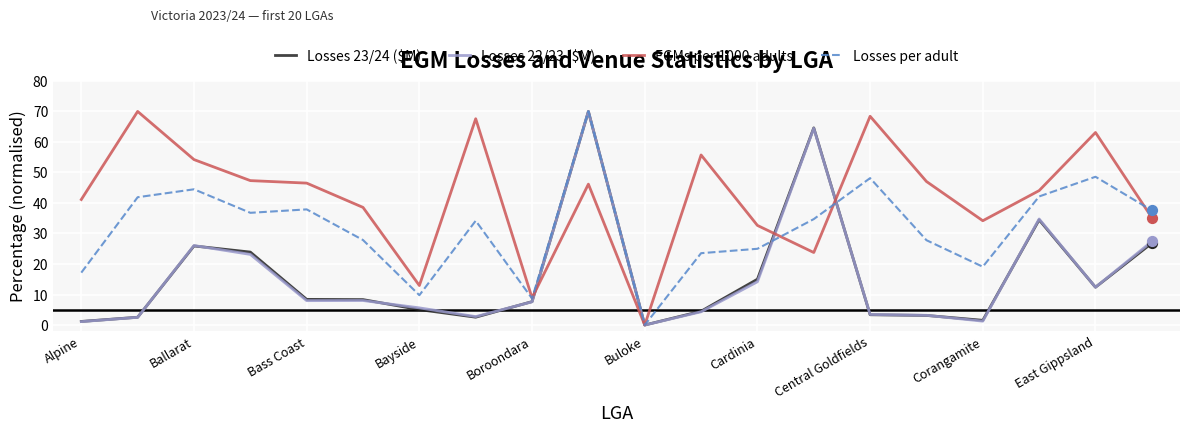

What is the highest value of the Losses per adult series?

70.0